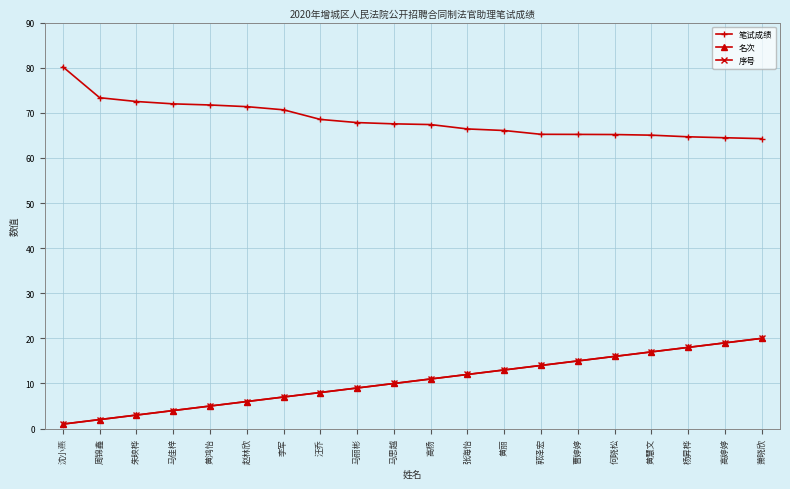

Where is 名次 nearest to the value 10?

马思越